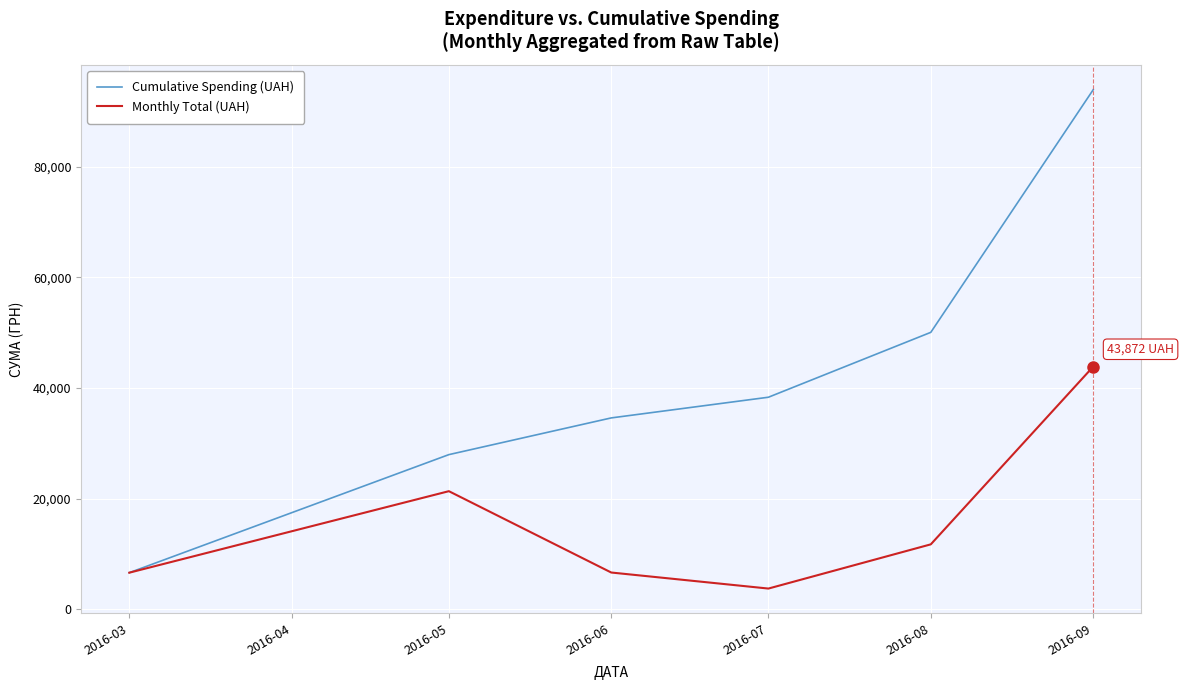

Which series changed the most between 2016-03 and 2016-05?

Cumulative Spending (UAH)